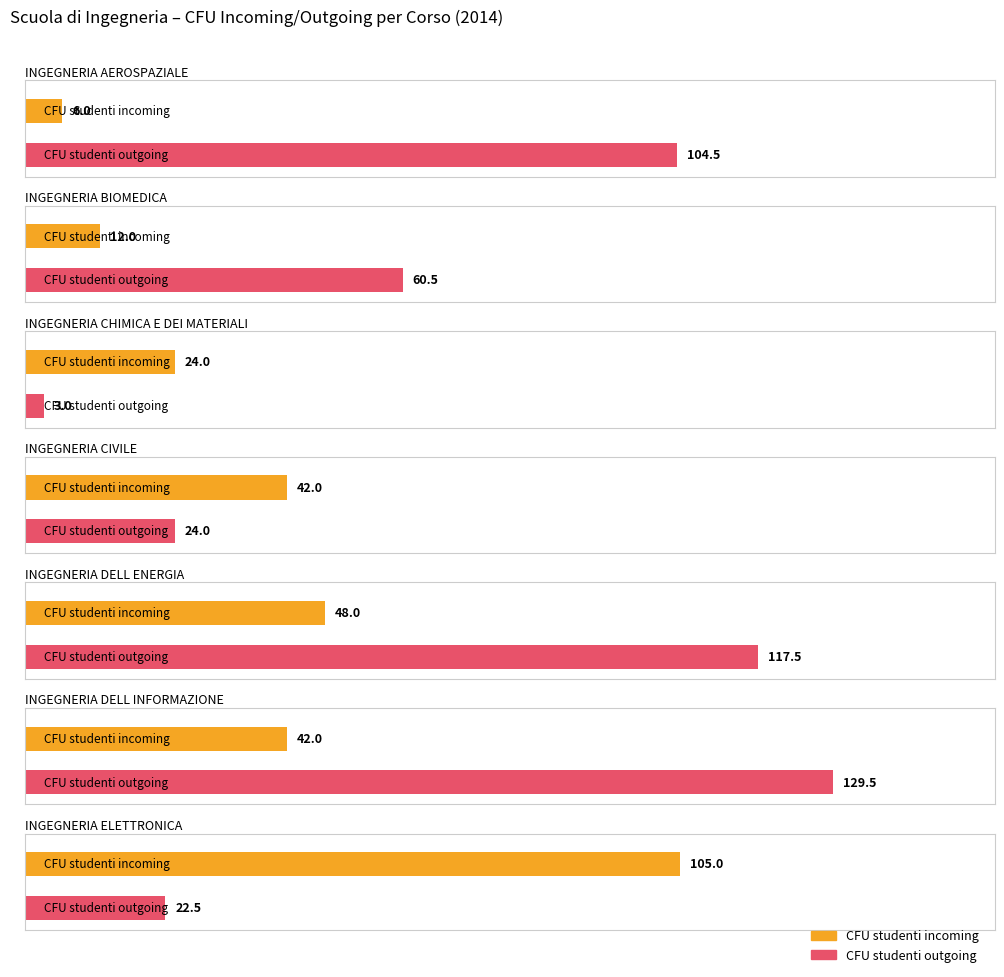

Reading left to right, list all the values displayed in this chart.

CFU studenti incoming: INGEGNERIA AEROSPAZIALE=6.0	INGEGNERIA BIOMEDICA=12.0	INGEGNERIA CHIMICA E DEI MATERIALI=24.0	INGEGNERIA CIVILE=42.0	INGEGNERIA DELL ENERGIA=48.0	INGEGNERIA DELL INFORMAZIONE=42.0	INGEGNERIA ELETTRONICA=105.0
CFU studenti outgoing: INGEGNERIA AEROSPAZIALE=104.5	INGEGNERIA BIOMEDICA=60.5	INGEGNERIA CHIMICA E DEI MATERIALI=3.0	INGEGNERIA CIVILE=24.0	INGEGNERIA DELL ENERGIA=117.5	INGEGNERIA DELL INFORMAZIONE=129.5	INGEGNERIA ELETTRONICA=22.5